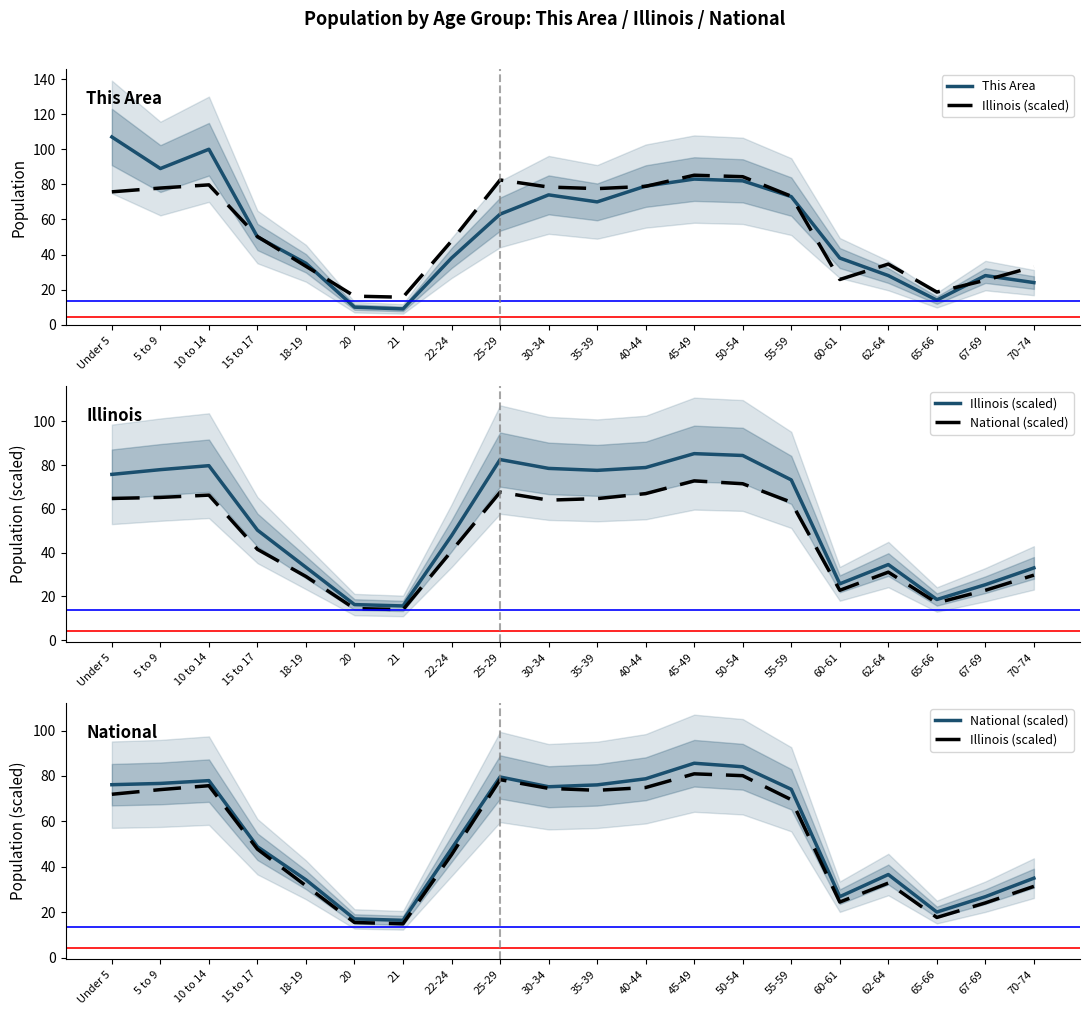

Is it true that National (scaled) equals 20.1 at 65-66?

True